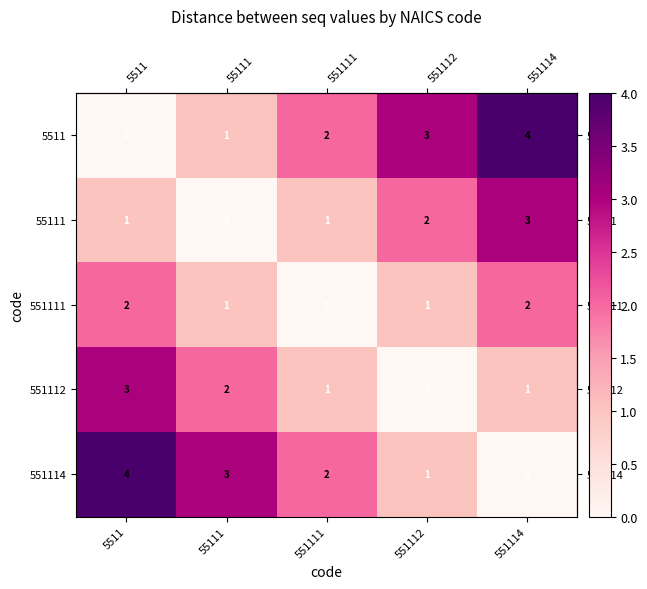

What is the difference between the maximum and second lowest values in the 5511 series?

3